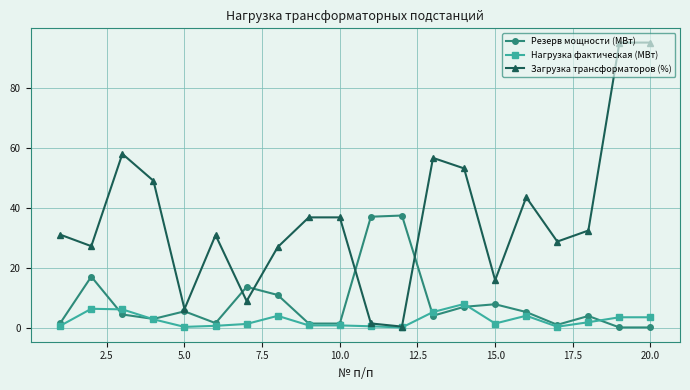

Which series has the widest spread of values?

Загрузка трансформаторов (%)